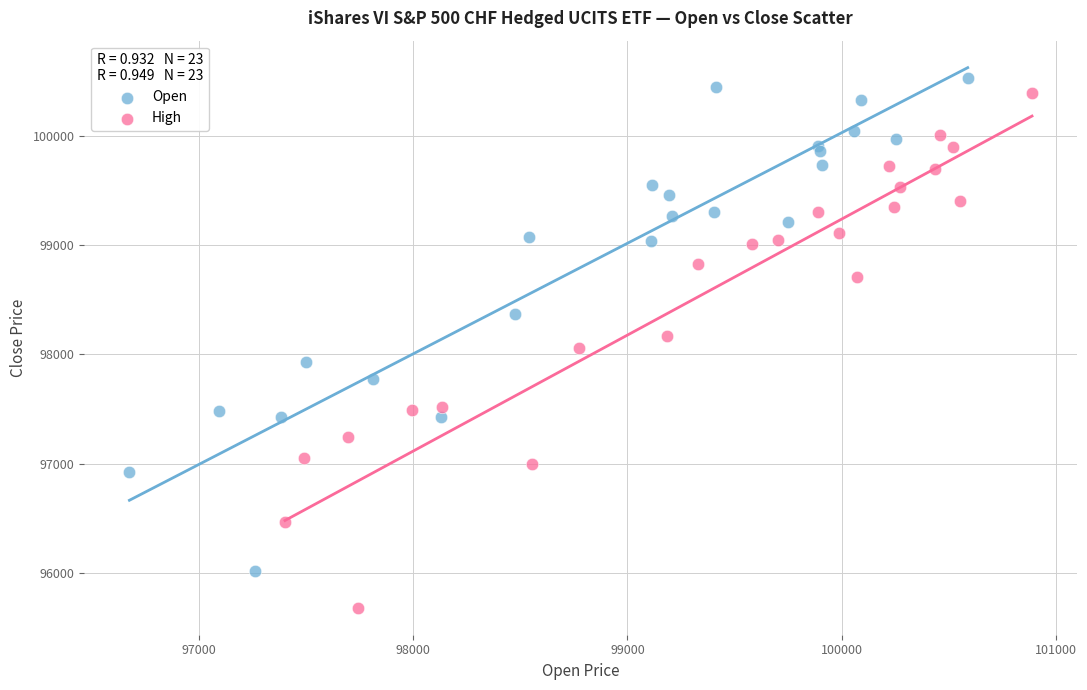

Which series has the largest Y range (max minus min)?

High